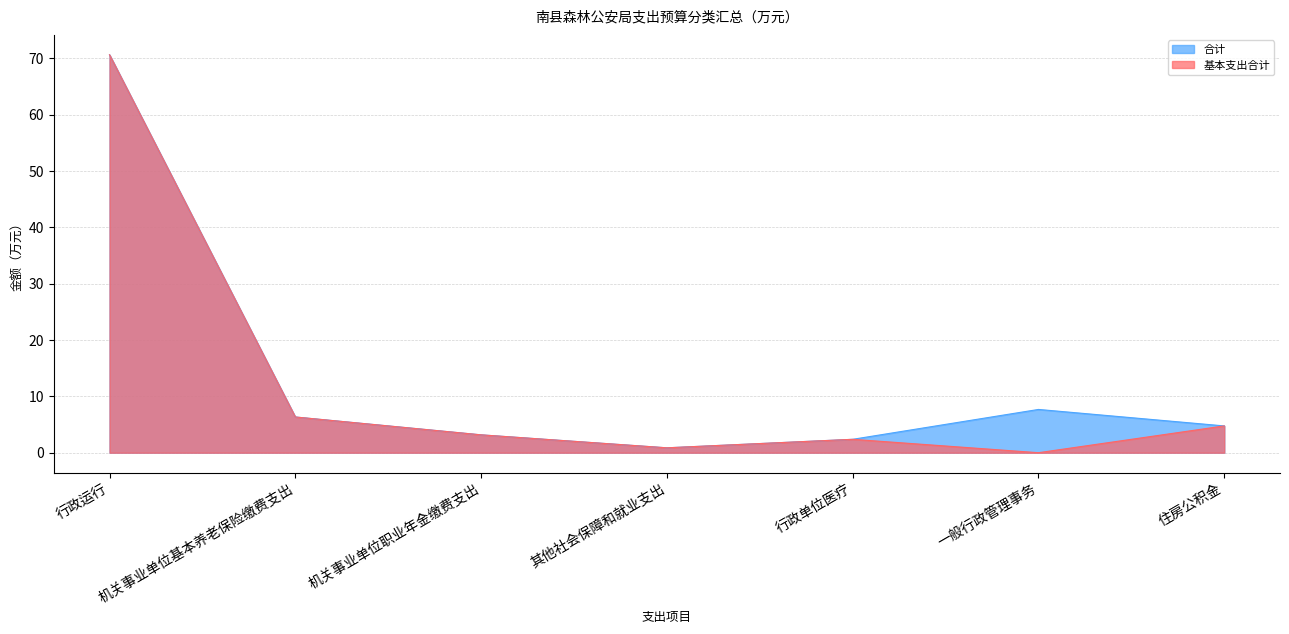

Reading right to left, what are all the values shown in this chart?

合计: 住房公积金=4.8	一般行政管理事务=7.7	行政单位医疗=2.4	其他社会保障和就业支出=0.9	机关事业单位职业年金缴费支出=3.2	机关事业单位基本养老保险缴费支出=6.3	行政运行=70.6
基本支出合计: 住房公积金=4.8	一般行政管理事务=0.0	行政单位医疗=2.4	其他社会保障和就业支出=0.9	机关事业单位职业年金缴费支出=3.2	机关事业单位基本养老保险缴费支出=6.3	行政运行=70.6